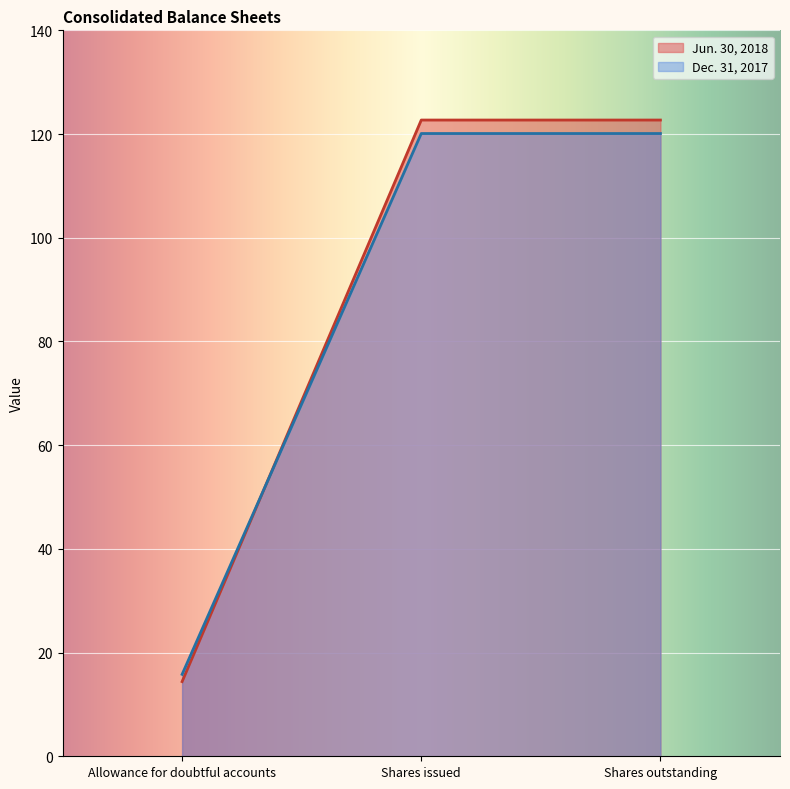

What is the label of the 2nd point from the right?

Shares issued